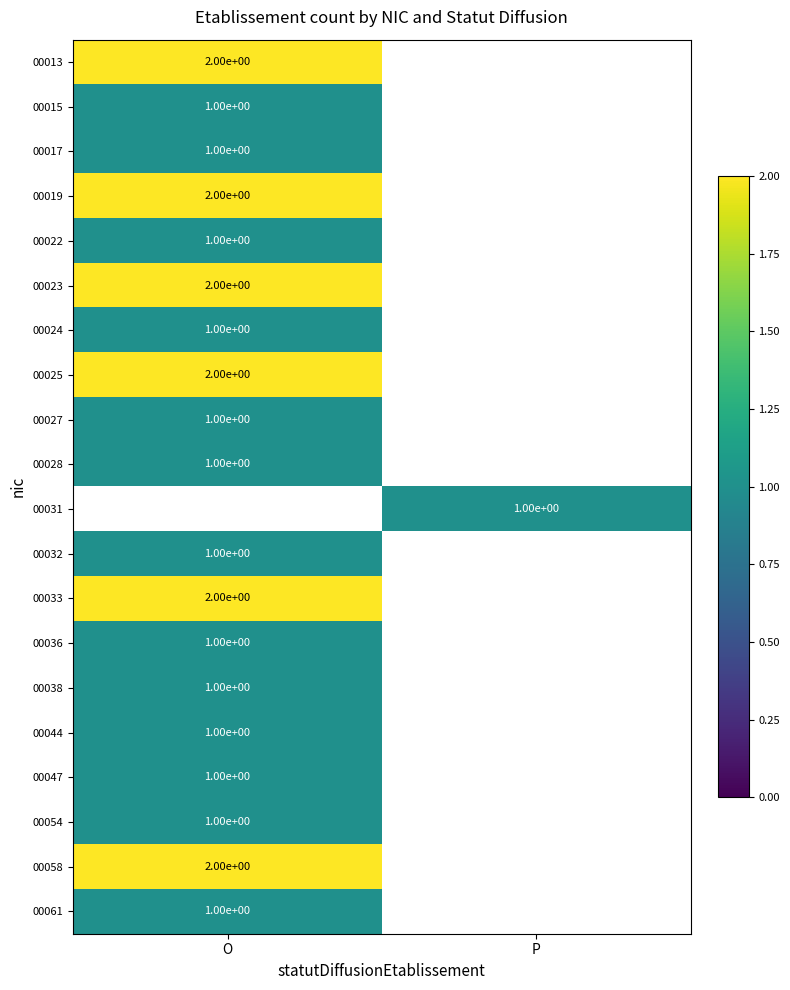

The value of 00024 at O is 2. True or false?

False